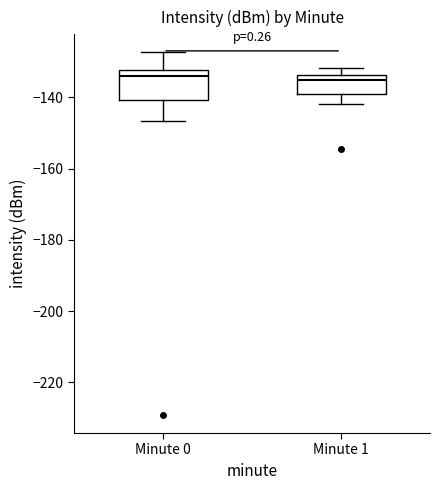

Which box is the tallest, from its lower edge to its upper edge?

Minute 0